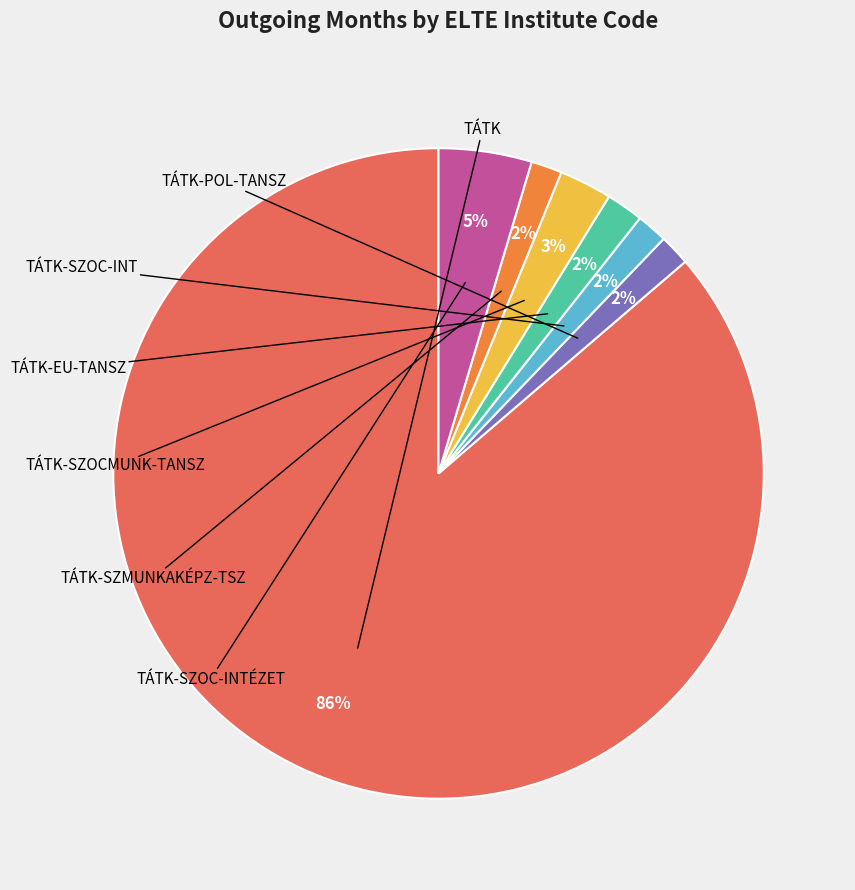

To the nearest percent, what is the average slice percentage?

14%